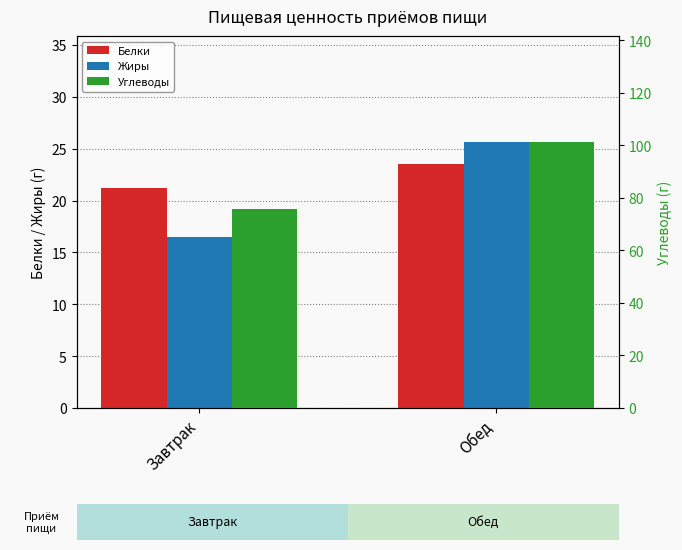

How many bars are there in total?

6